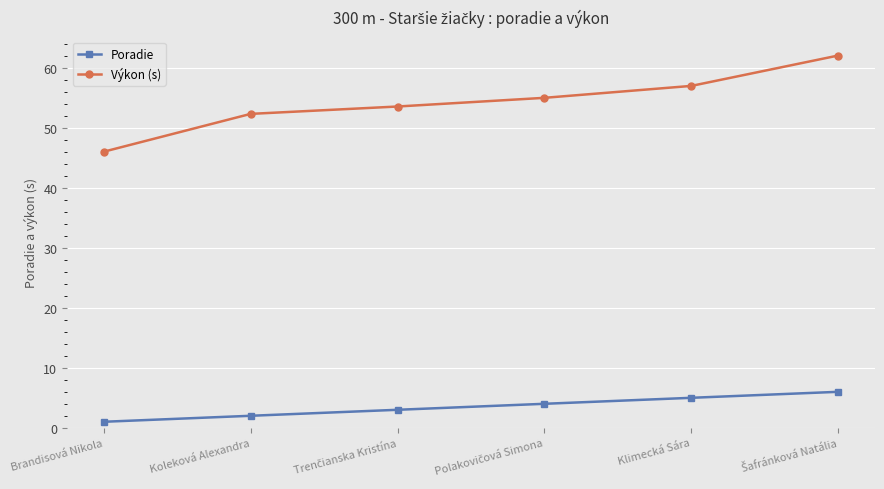

What is the label of the 6th point from the right?

Brandisová Nikola